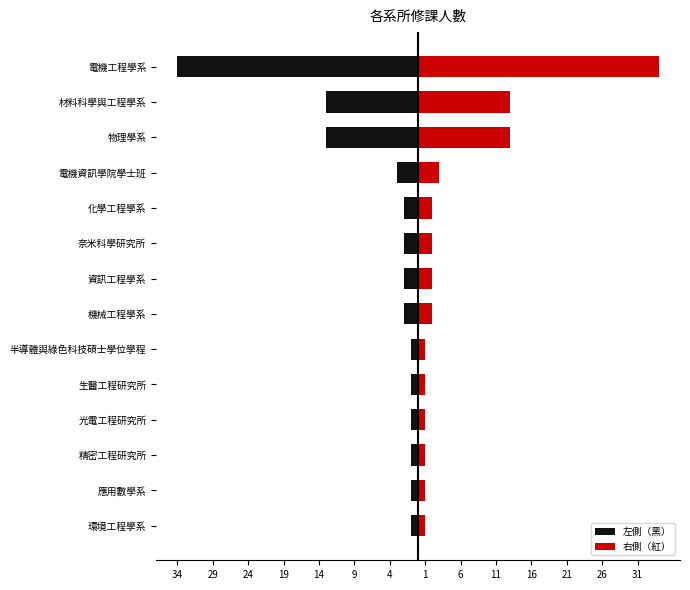

True or false: 左側（黑） has a value of -2 at 光電工程研究所.

False